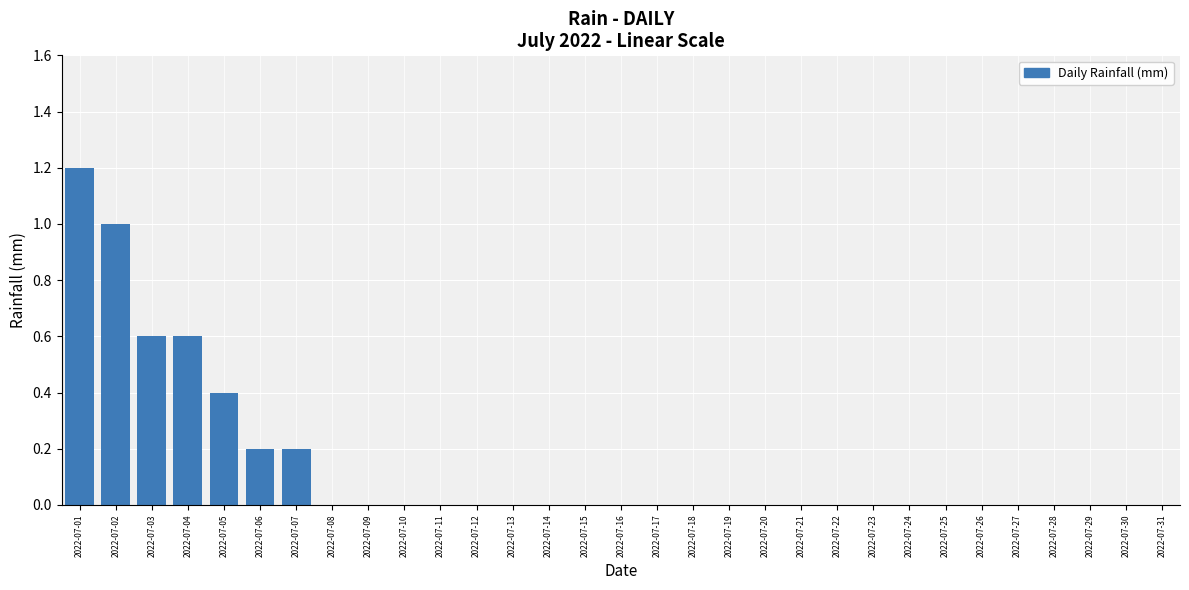

Between 2022-07-13 and 2022-07-07, which is larger?

2022-07-07